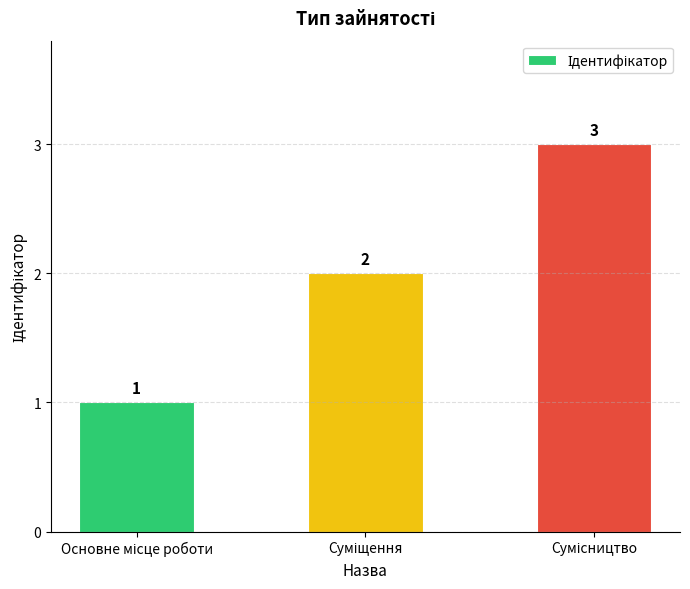

What is the sum of all values?

6